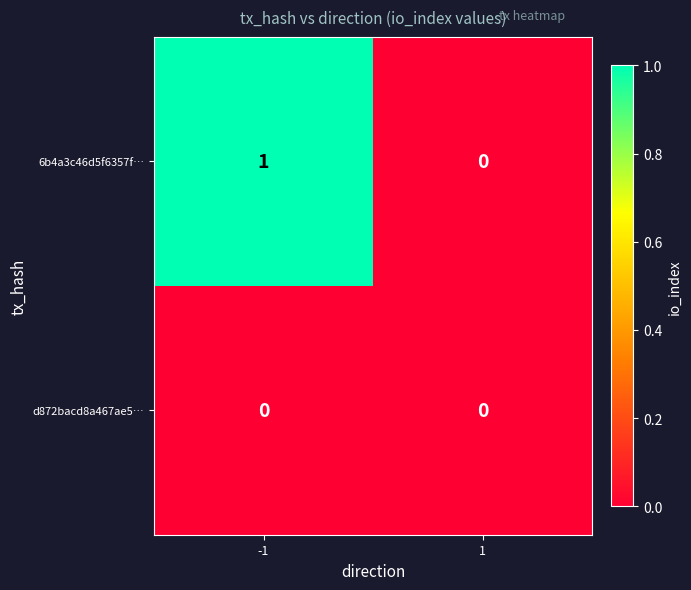

Is it true that 6b4a3c46d5f6357f… equals -1 at 1?

False